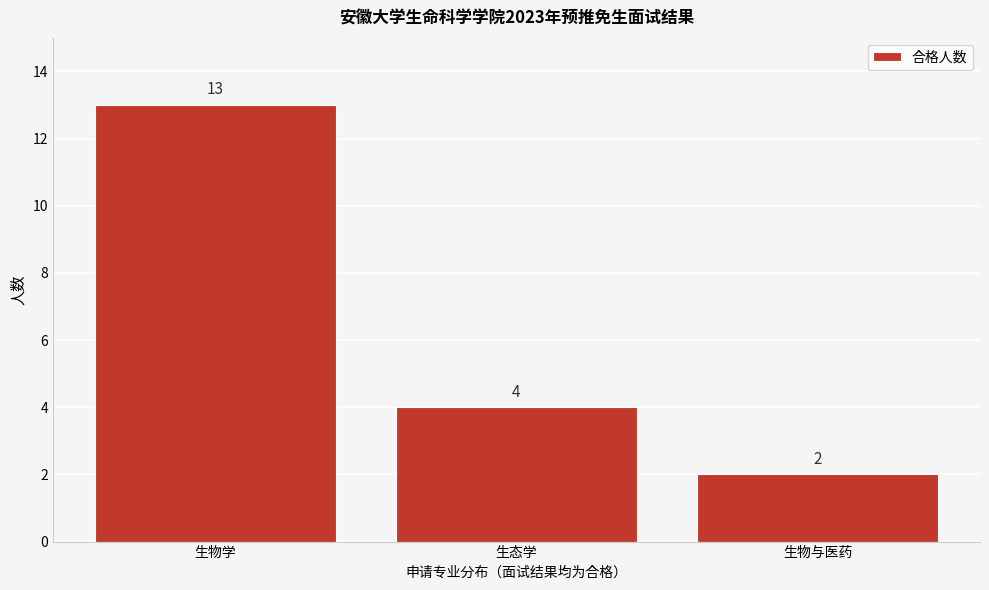

Reading left to right, extract all data points from this chart.

生物学=13	生态学=4	生物与医药=2